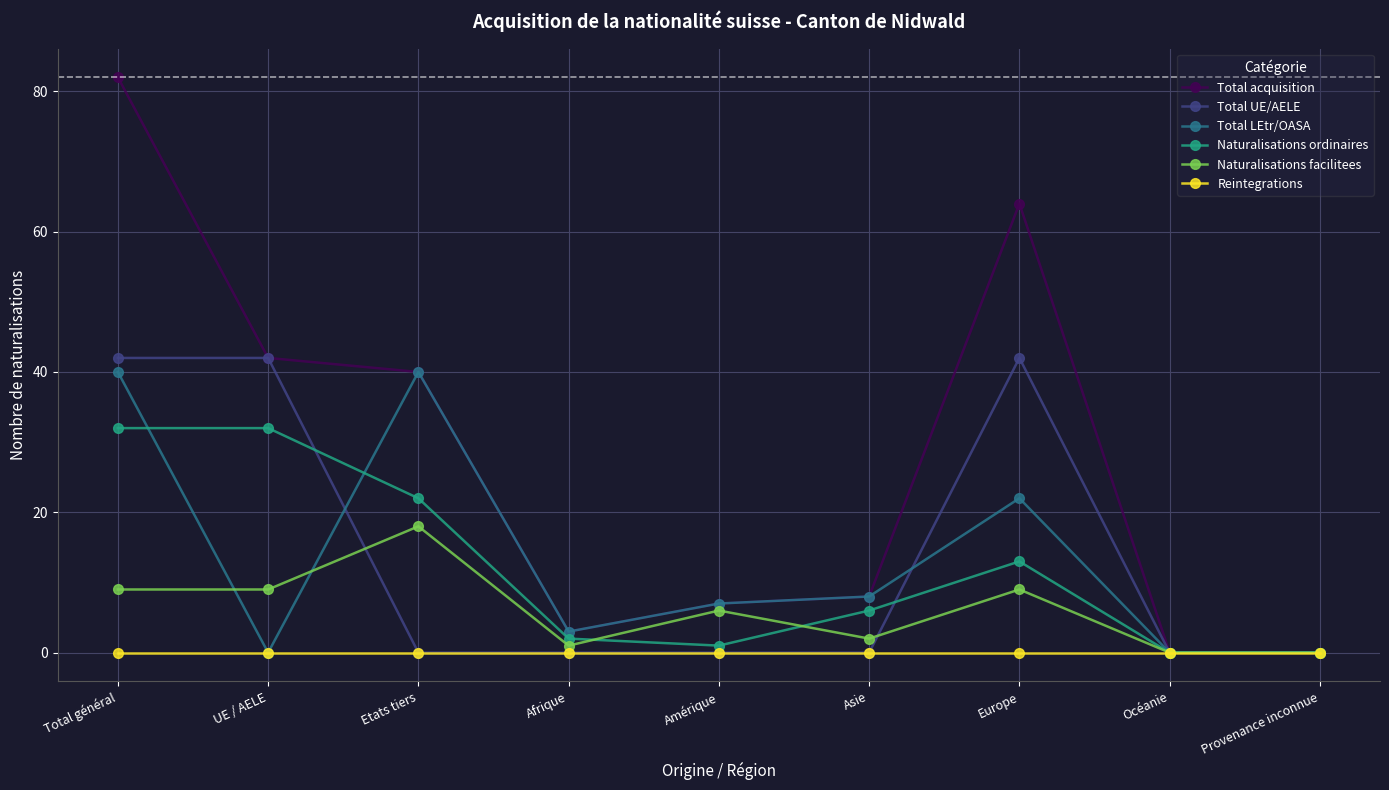

True or false: Naturalisations facilitees has more than 2 interior local peaks.

True